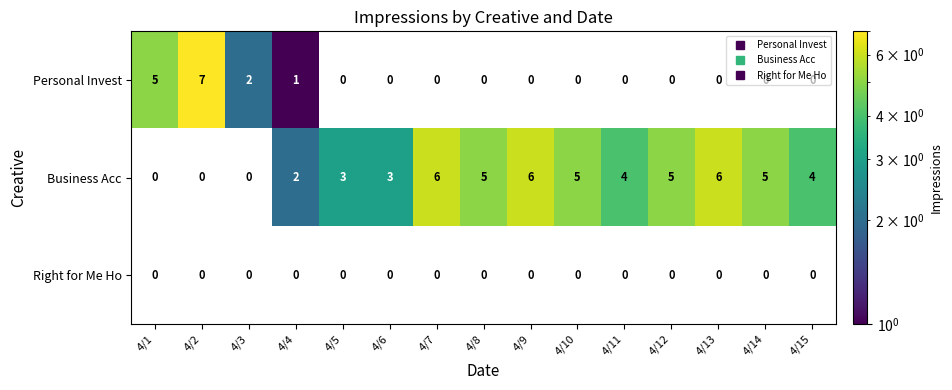

Which series has the widest spread of values?

Personal Invest